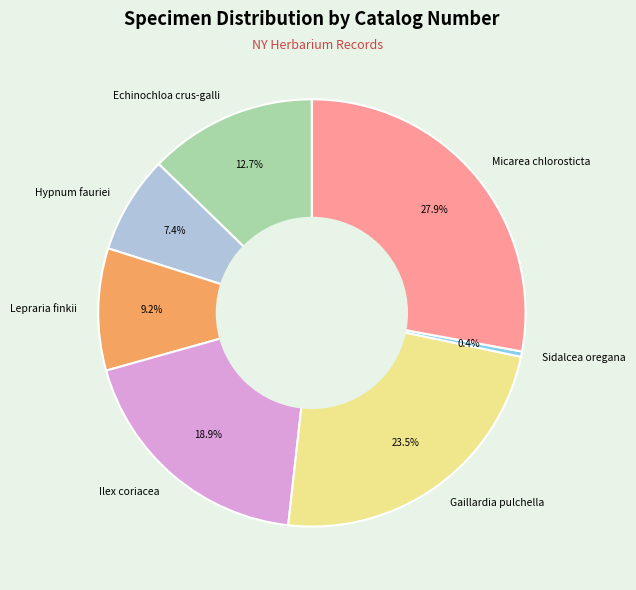

How many segments does this pie chart have?

7